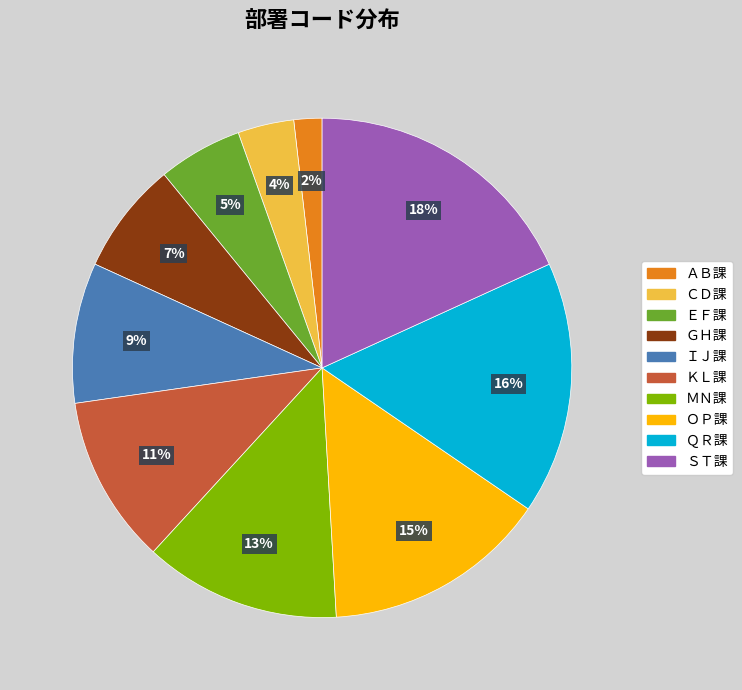

Between ＥＦ課 and ＩＪ課, which is larger?

ＩＪ課